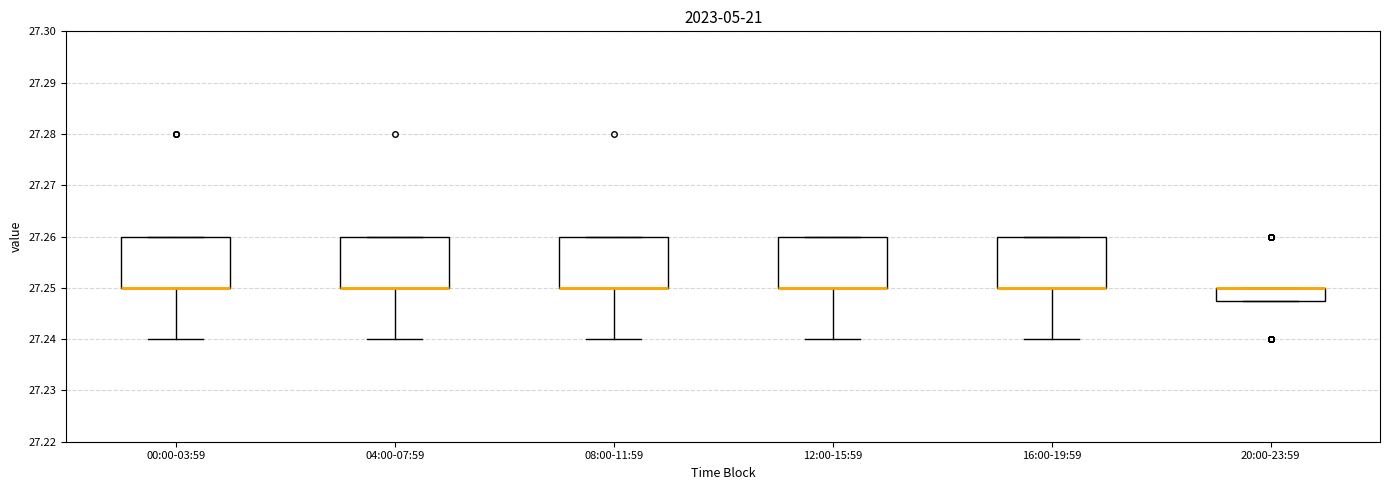

Reading left to right, transcribe this box plot: for each box, give where its median line is, the range the box spans, and where its two whiskers end, as read against the y-axis. The values are not printed on the chart, so give them approximately, as read against the axis.

00:00-03:59: median 27.250 (drawn on the box's lower edge), box 27.250 to 27.260, whiskers 27.240 to 27.260
04:00-07:59: median 27.250 (drawn on the box's lower edge), box 27.250 to 27.260, whiskers 27.240 to 27.260
08:00-11:59: median 27.250 (drawn on the box's lower edge), box 27.250 to 27.260, whiskers 27.240 to 27.260
12:00-15:59: median 27.250 (drawn on the box's lower edge), box 27.250 to 27.260, whiskers 27.240 to 27.260
16:00-19:59: median 27.250 (drawn on the box's lower edge), box 27.250 to 27.260, whiskers 27.240 to 27.260
20:00-23:59: median 27.250 (drawn on the box's upper edge), box 27.248 to 27.250, whiskers 27.248 to 27.250